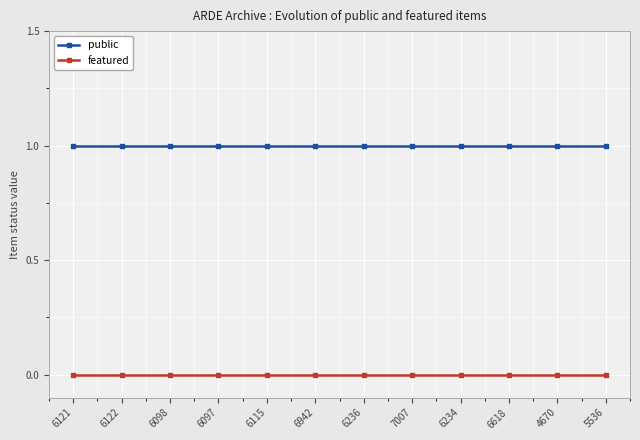

The featured series shows 0 at 6234. True or false?

True